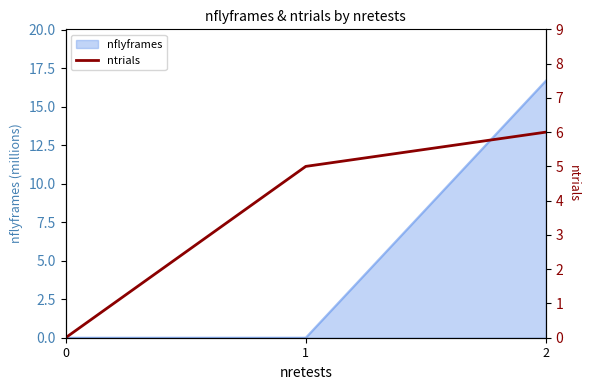

Which label corresponds to the largest value in the chart?

2